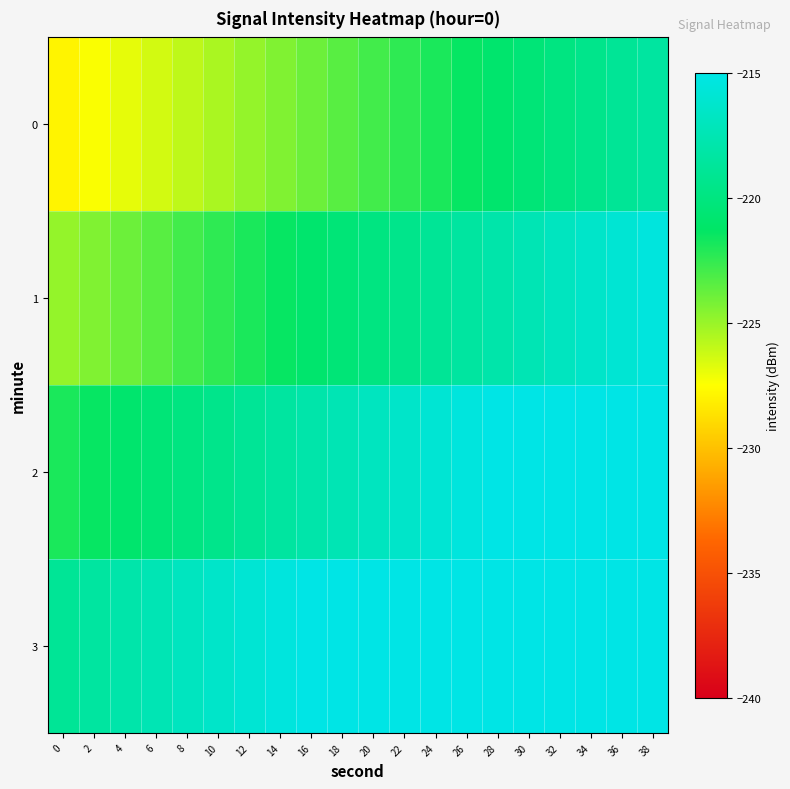

At which category is the sum across all series the highest?

38